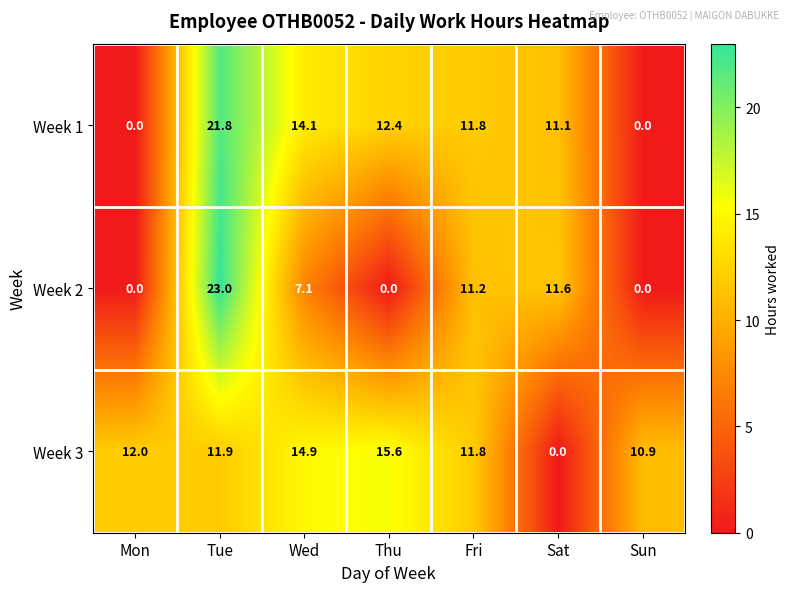

Which series has the largest range (max minus min)?

Week 2